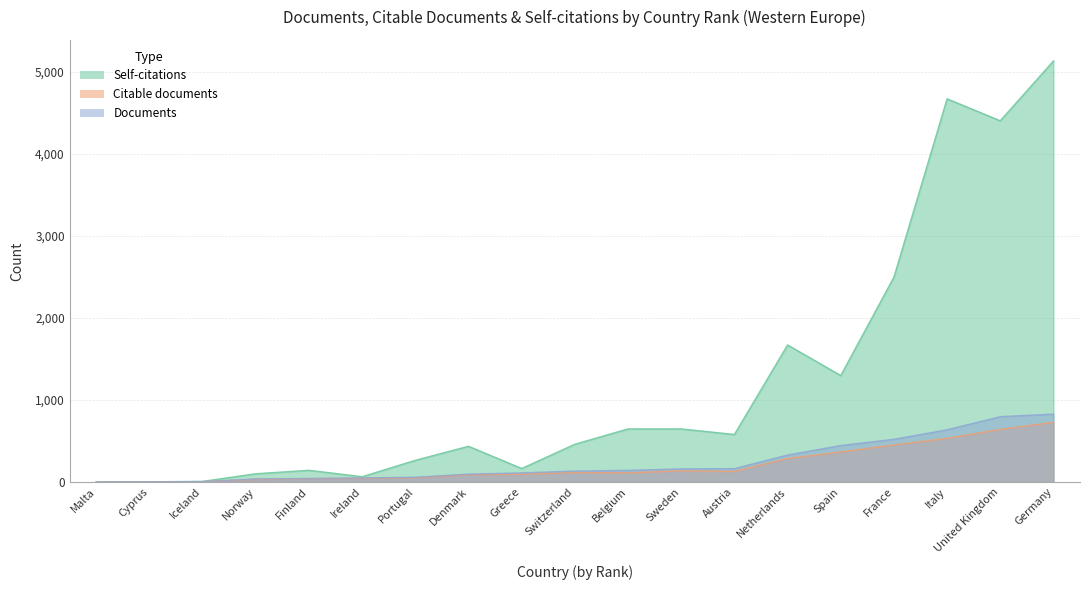

What is the total value across all series at Cyprus?

5